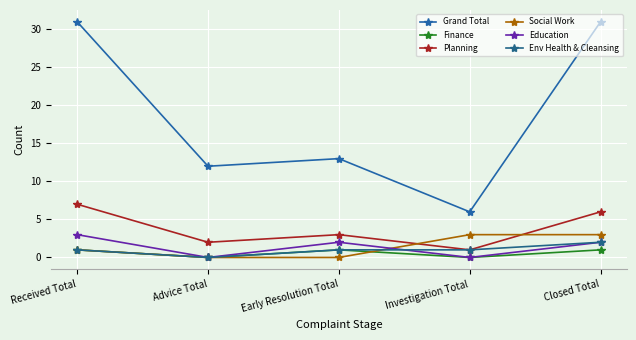

Rank the series at Received Total from highest to lowest value.

Grand Total, Planning, Education, Finance, Social Work, Env Health & Cleansing